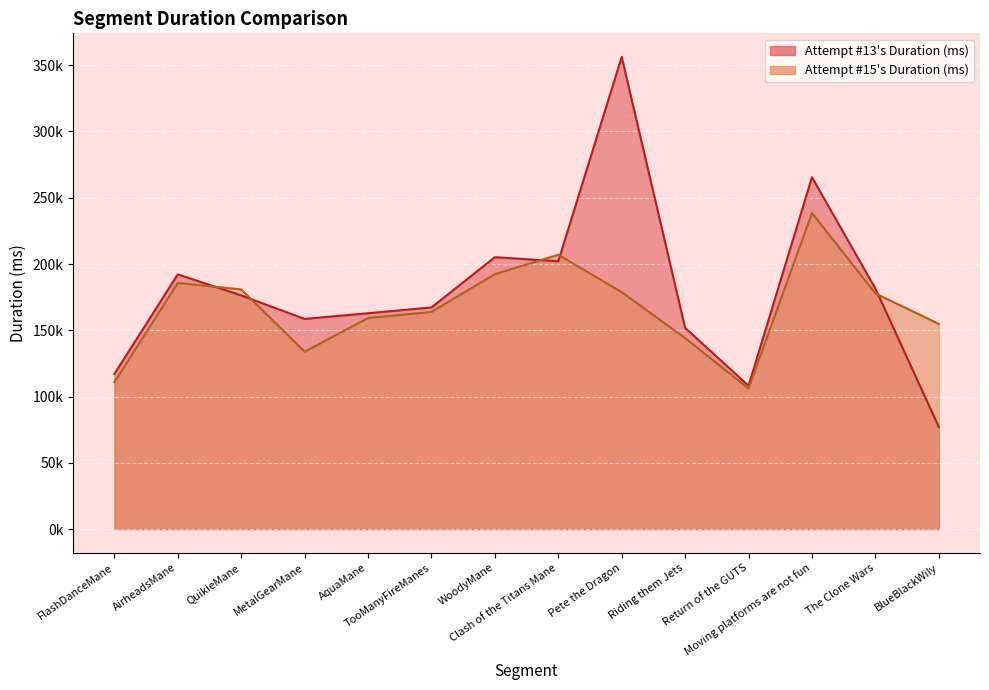

List the labels in order of Attempt #15's Duration (ms) value, smallest first.

Return of the GUTS, FlashDanceMane, MetalGearMane, Riding them Jets, BlueBlackWily, AquaMane, TooManyFireManes, The Clone Wars, Pete the Dragon, QuikieMane, AirheadsMane, WoodyMane, Clash of the Titans Mane, Moving platforms are not fun